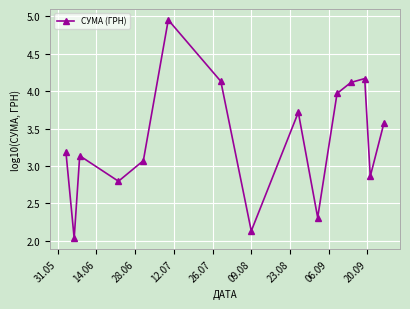

What is the average value?

3.3